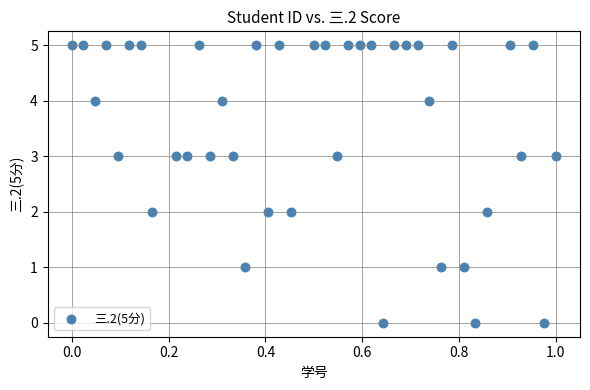

What is the range of Y values (max minus min)?

5